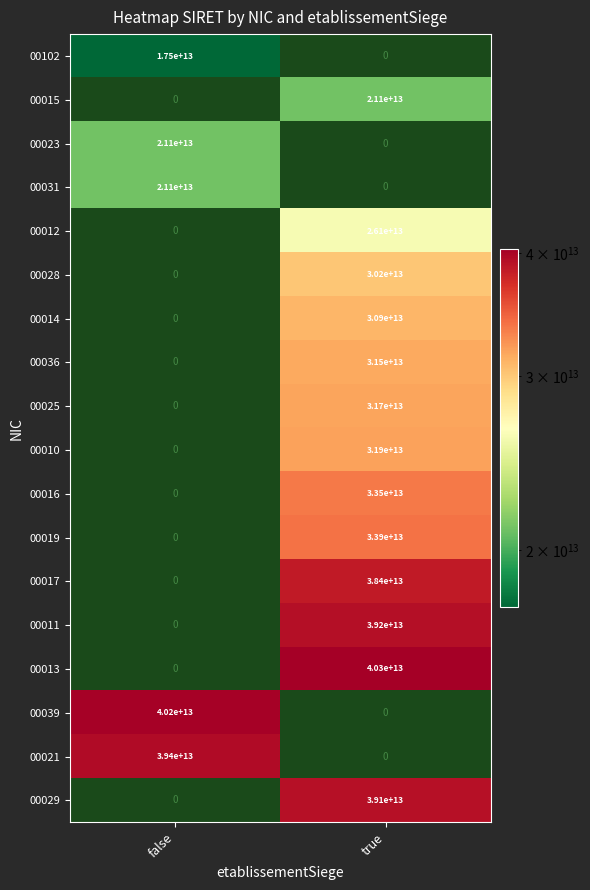

The value of 00039 at false is 40200000000000. True or false?

True